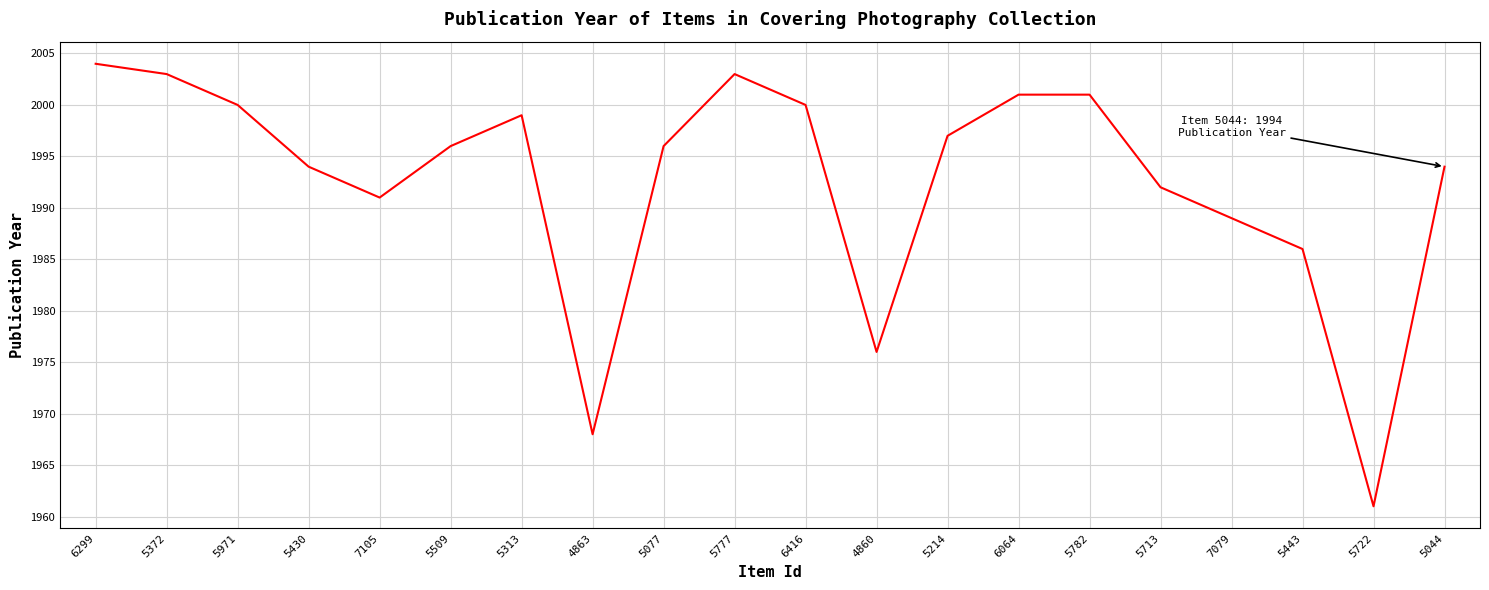

Between 7079 and 5782, which is larger?

5782